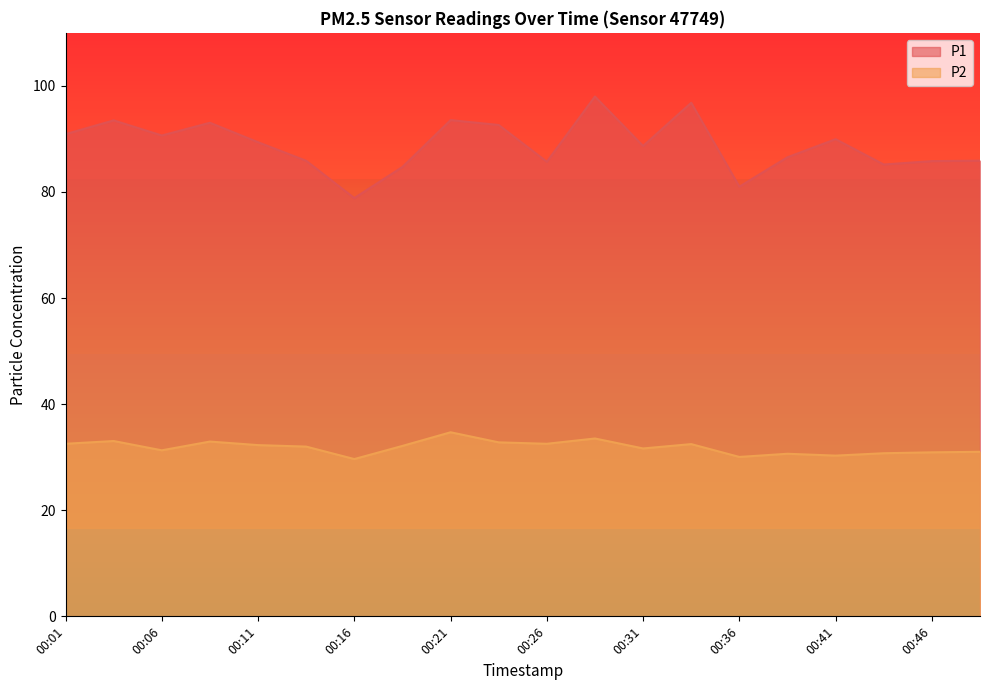

True or false: P2 has more than 2 interior local peaks.

True